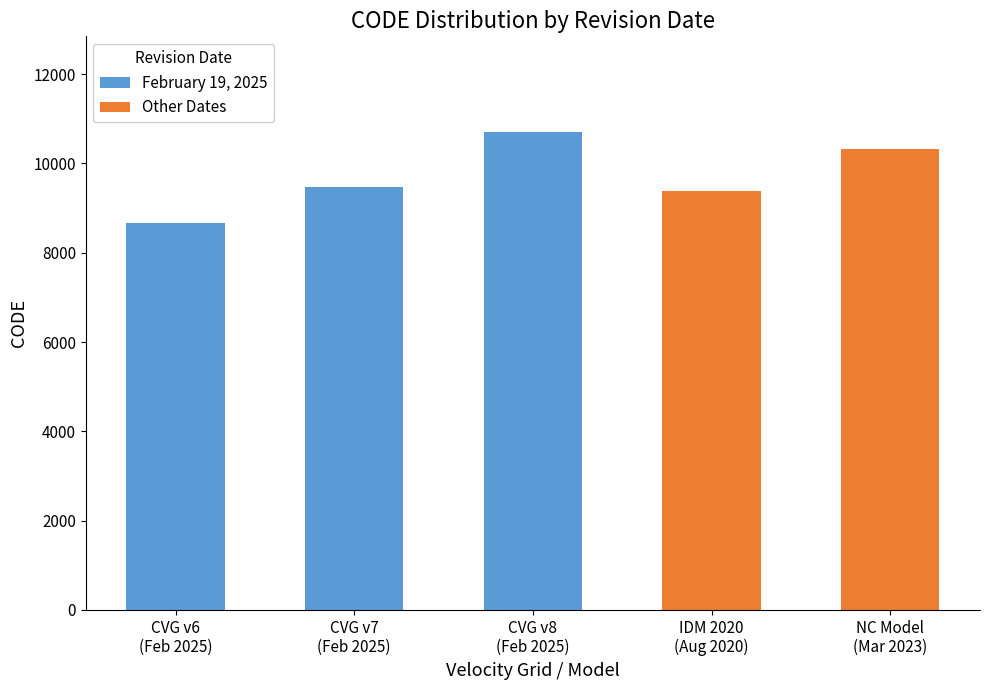

What is the sum of all values?

48564